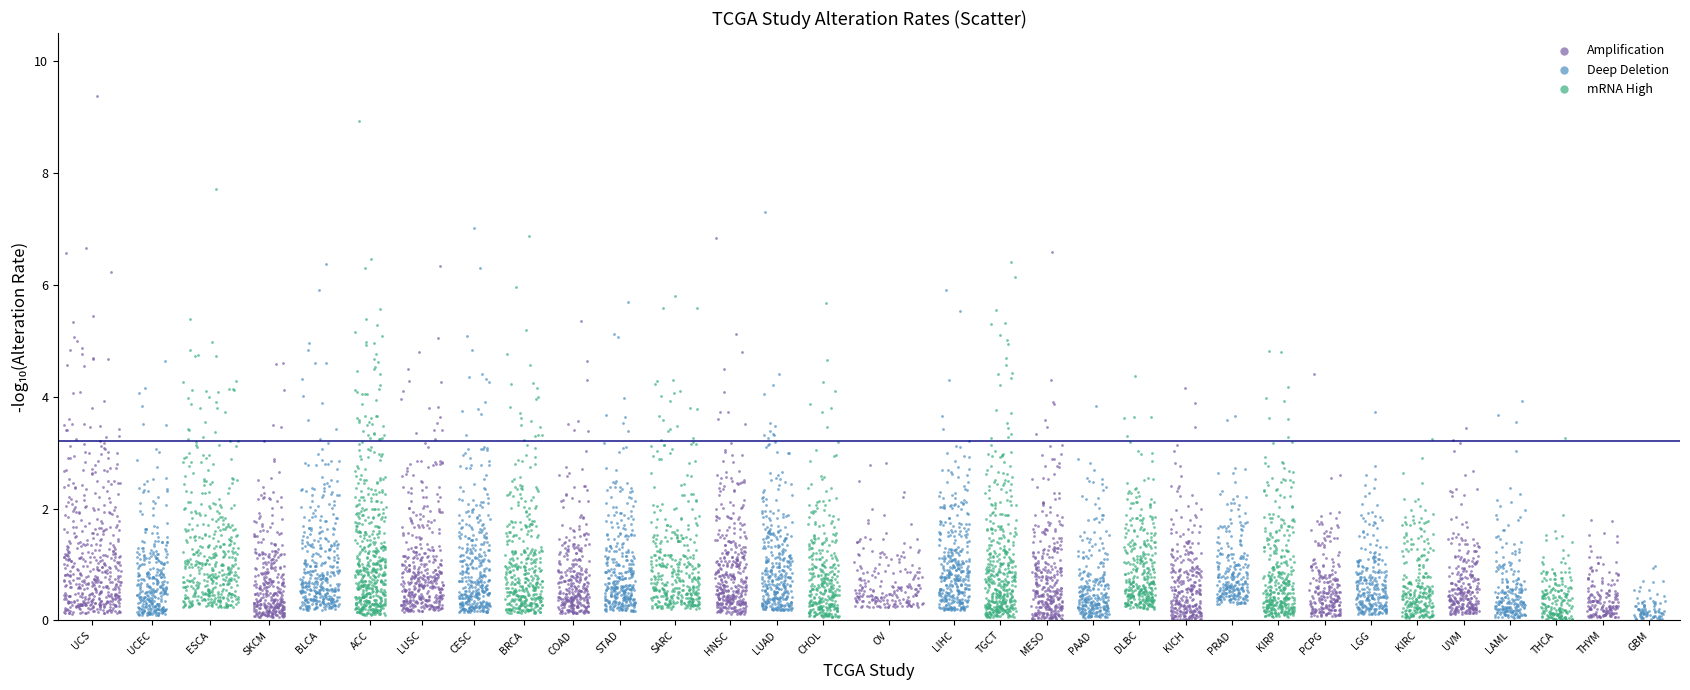

Which series has the largest Y range (max minus min)?

Amplification